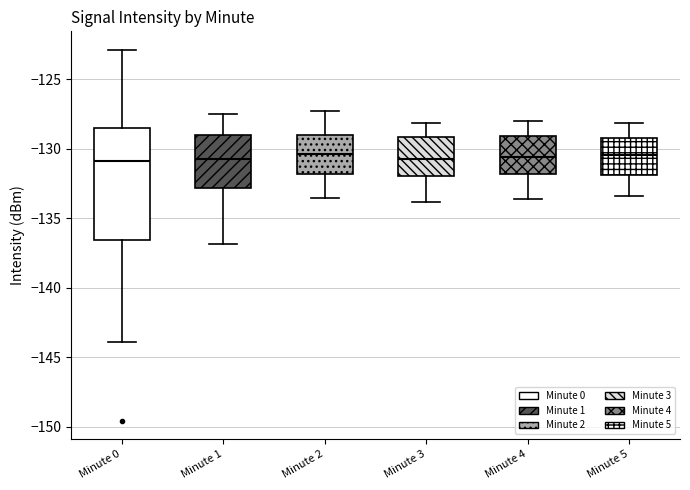

Reading left to right, read every box against the y-axis: the position of its median line, the range the box covers, and the ends of its whiskers. The values are not printed on the chart, so give them approximately, as read against the axis.

Minute 0: median -131.0, box -136.5 to -128.5, whiskers -144.0 to -123.0
Minute 1: median -130.5, box -133.0 to -129.0, whiskers -137.0 to -127.5
Minute 2: median -130.5, box -132.0 to -129.0, whiskers -133.5 to -127.5
Minute 3: median -130.5, box -132.0 to -129.0, whiskers -134.0 to -128.0
Minute 4: median -130.5, box -132.0 to -129.0, whiskers -133.5 to -128.0
Minute 5: median -130.5, box -132.0 to -129.0, whiskers -133.5 to -128.0